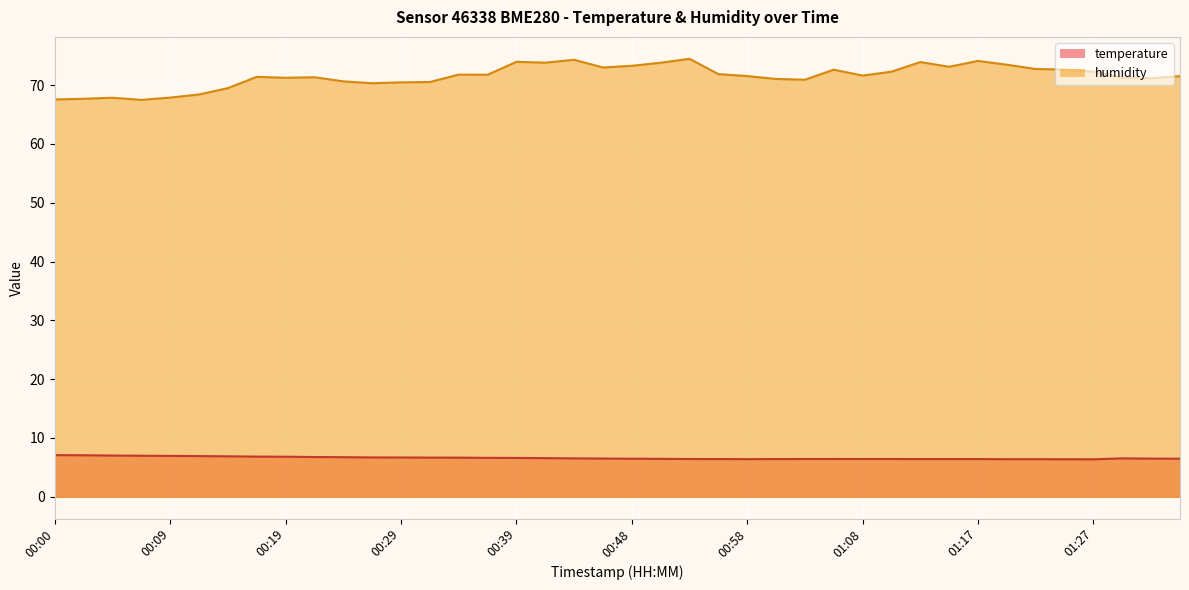

Which has a higher value, 01:10 or 00:19?

00:19